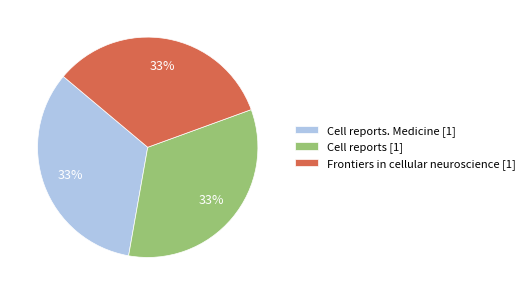

How many segments does this pie chart have?

3